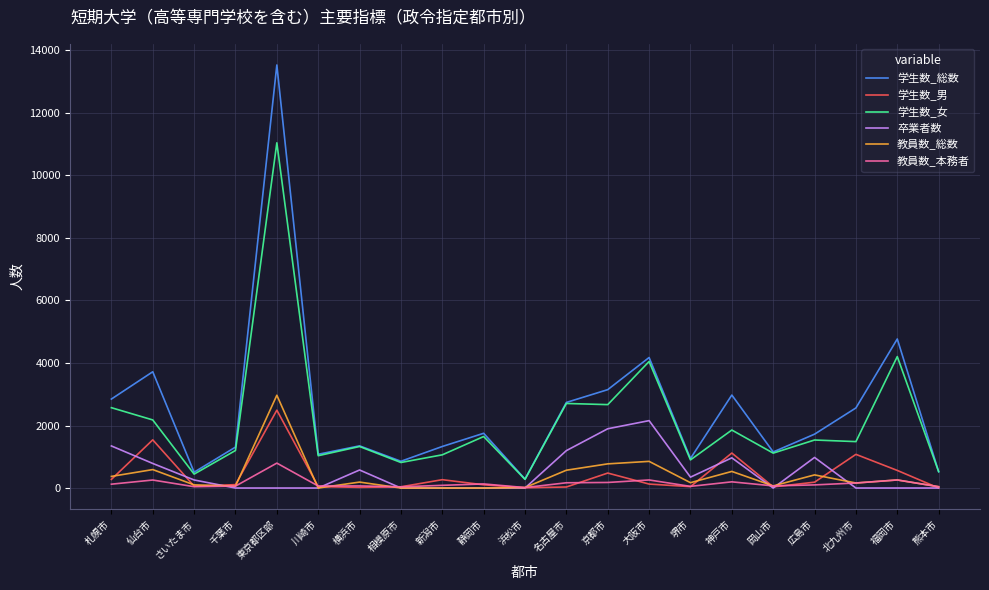

True or false: 学生数_女 has more than 0 points higher than both neighbors.

True